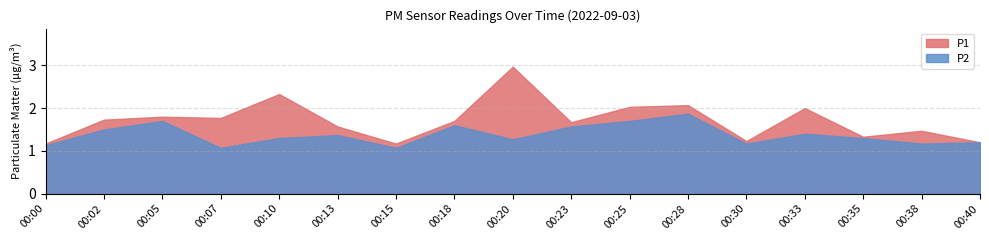

What is the approximate value of P2 at 00:35?

1.3